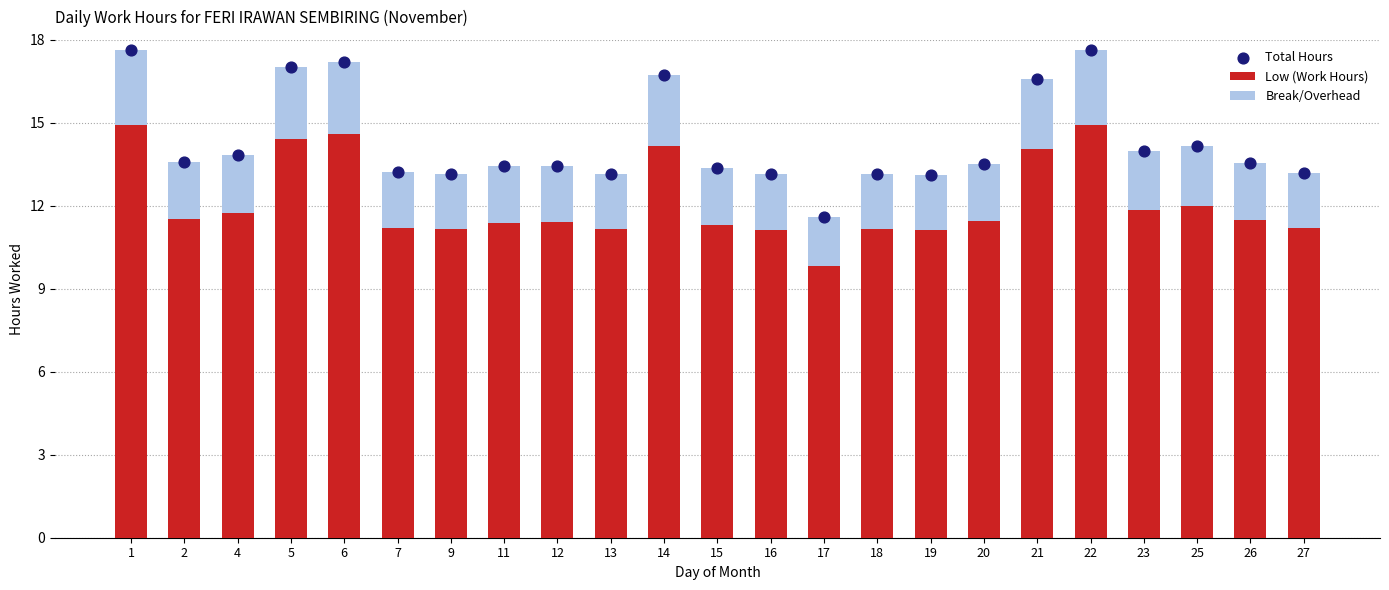

At which category is the sum across all series the highest?

1